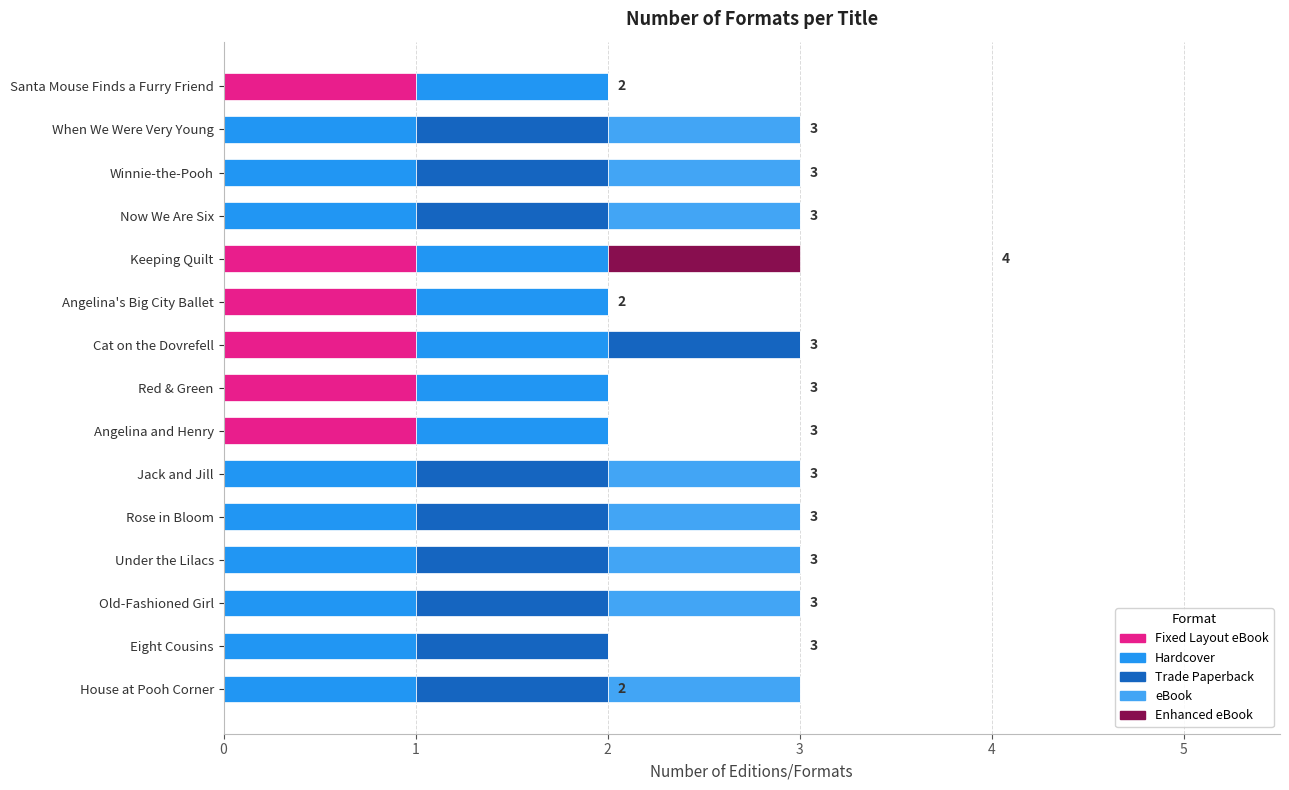

How many series are shown in this chart?

5